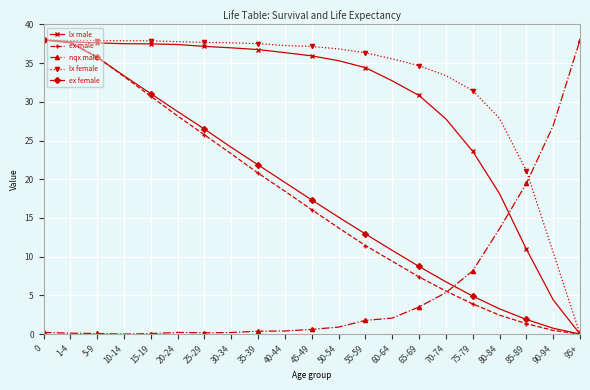

True or false: nqx male has a value of 0.6 at 45-49.

True